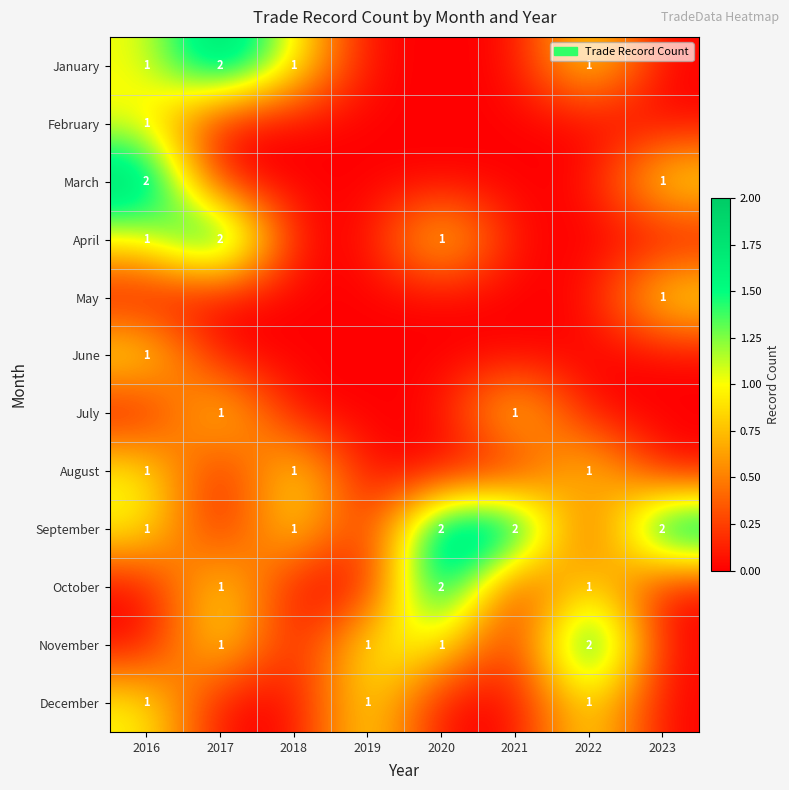

The value of September at 2020 is 2. True or false?

True